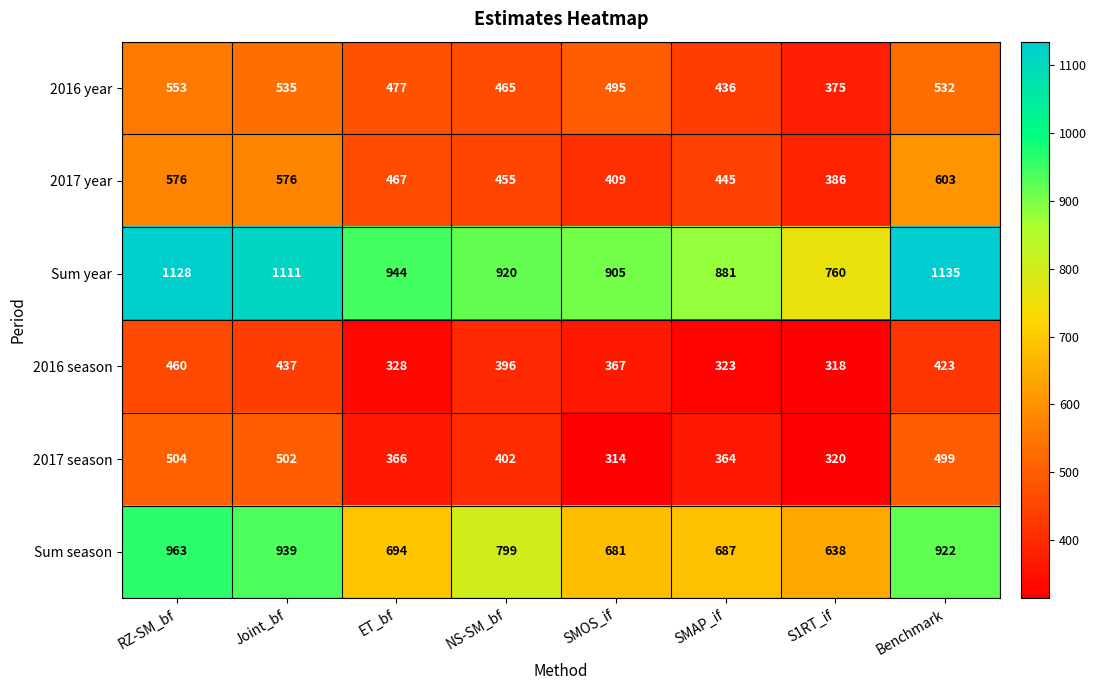

What is the highest value of the 2017 season series?

504